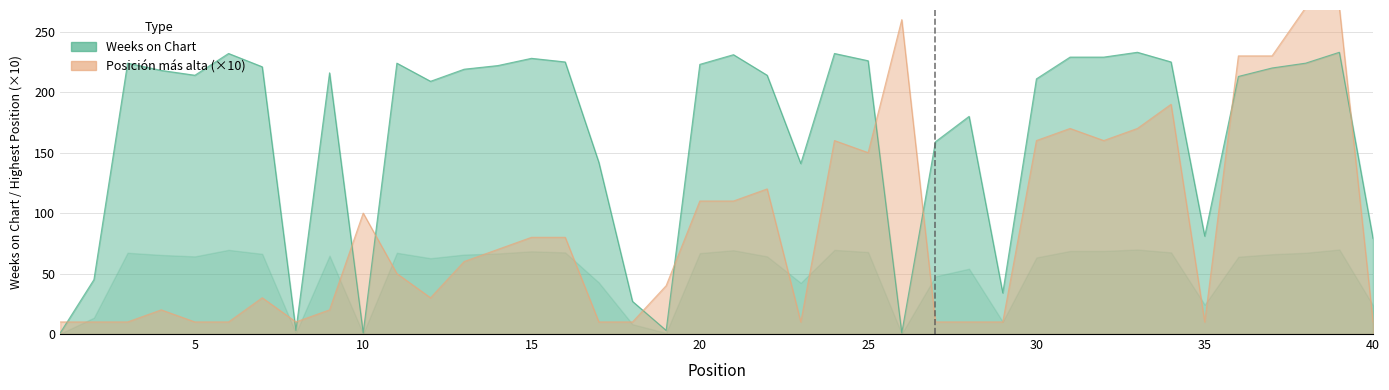

Does the chart have visible grid lines?

Yes